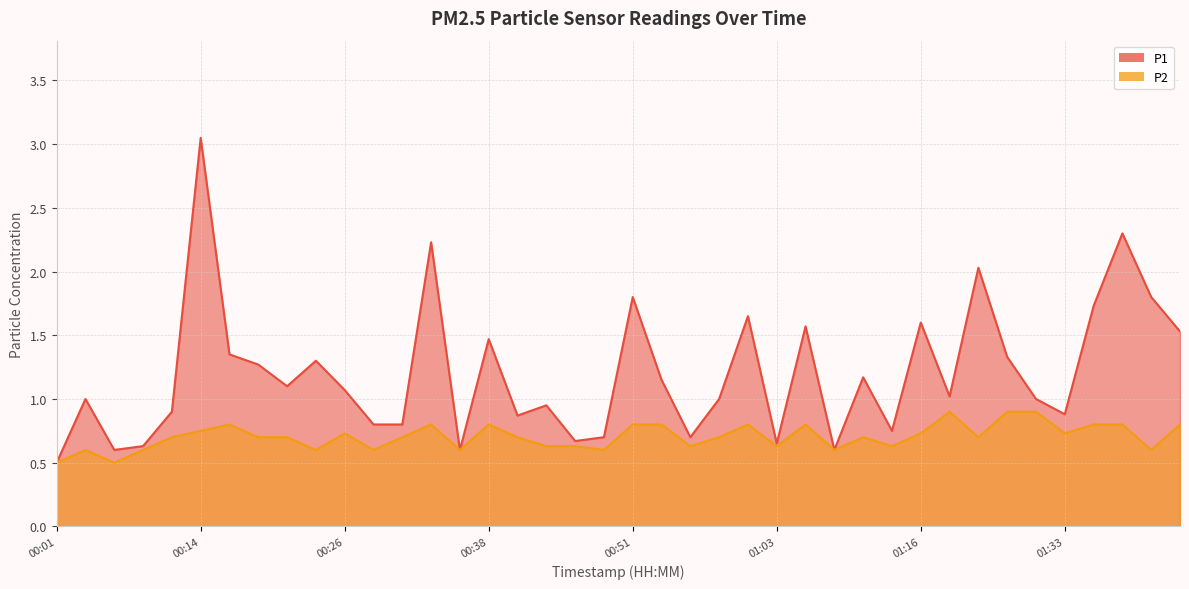

Reading left to right, extract all data points from this chart.

P1: 0.5	1.0	0.6	0.6	0.9	3.0	1.4	1.3	1.1	1.3	1.1	0.8	0.8	2.2	0.6	1.5	0.9	0.9	0.7	0.7	1.8	1.1	0.7	1.0	1.6	0.7	1.6	0.6	1.2	0.8	1.6	1.0	2.0	1.3	1.0	0.9	1.7	2.3	1.8	1.5
P2: 0.5	0.6	0.5	0.6	0.7	0.8	0.8	0.7	0.7	0.6	0.7	0.6	0.7	0.8	0.6	0.8	0.7	0.6	0.6	0.6	0.8	0.8	0.6	0.7	0.8	0.6	0.8	0.6	0.7	0.6	0.7	0.9	0.7	0.9	0.9	0.7	0.8	0.8	0.6	0.8